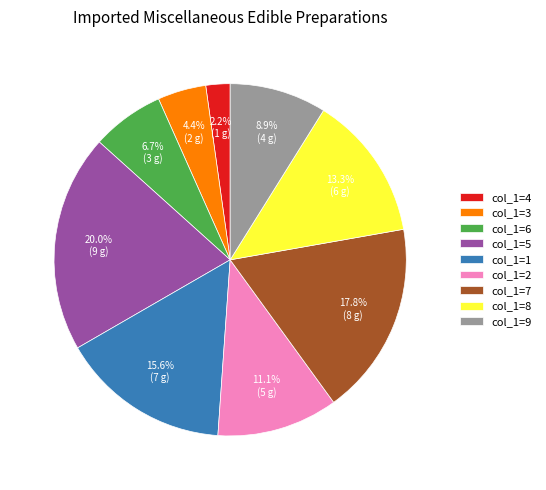

Is there any slice that represents more than half of the pie?

No